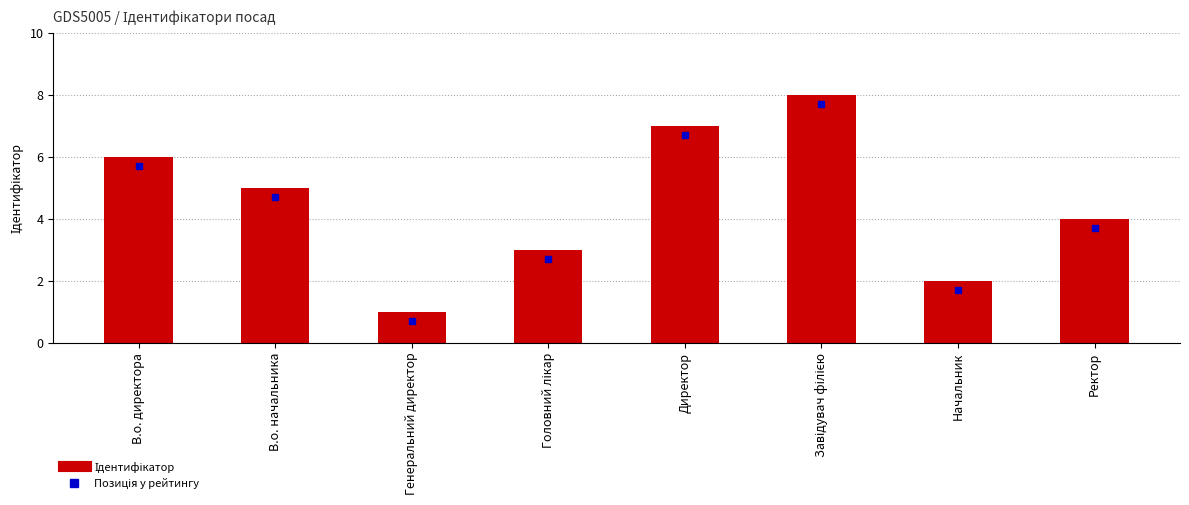

The value at Ректор is 4. True or false?

True